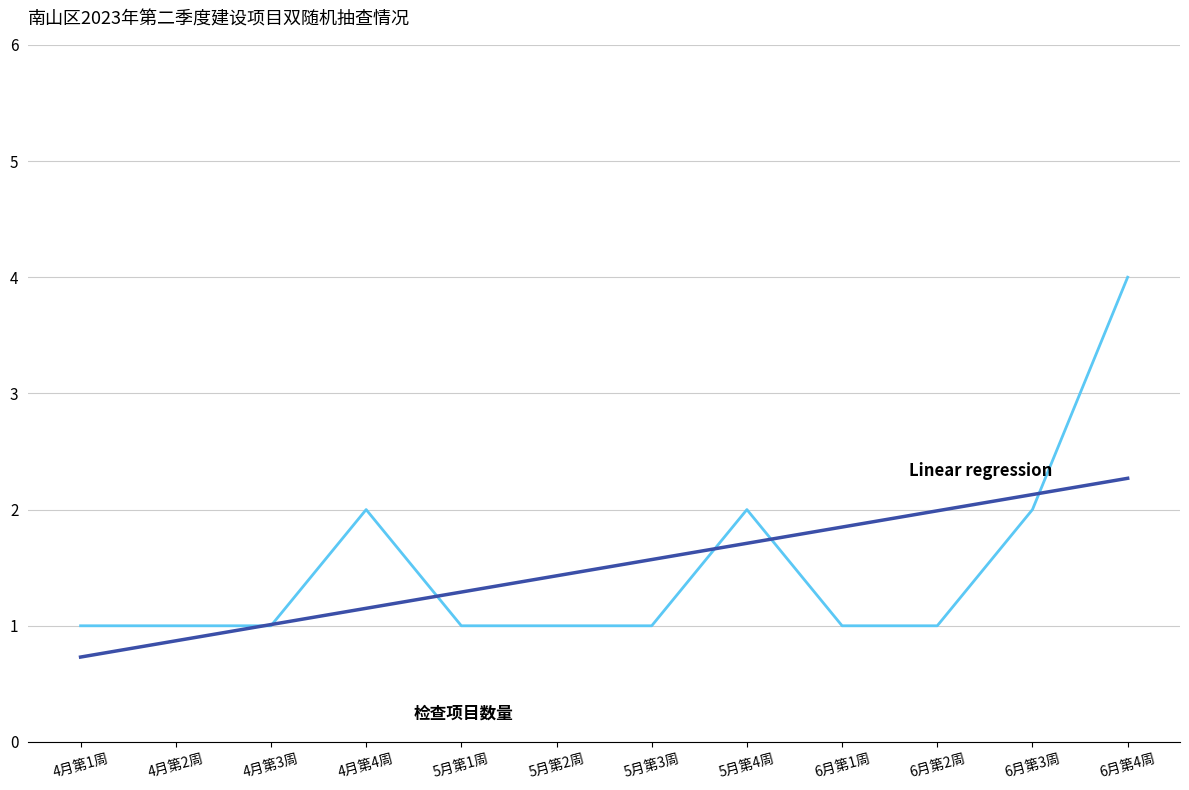

What is the greatest value displayed?

4.0